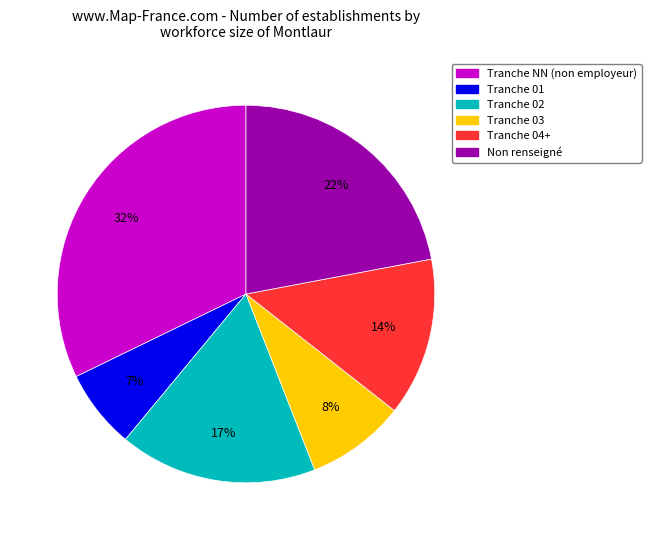

Is there any slice that represents more than half of the pie?

No